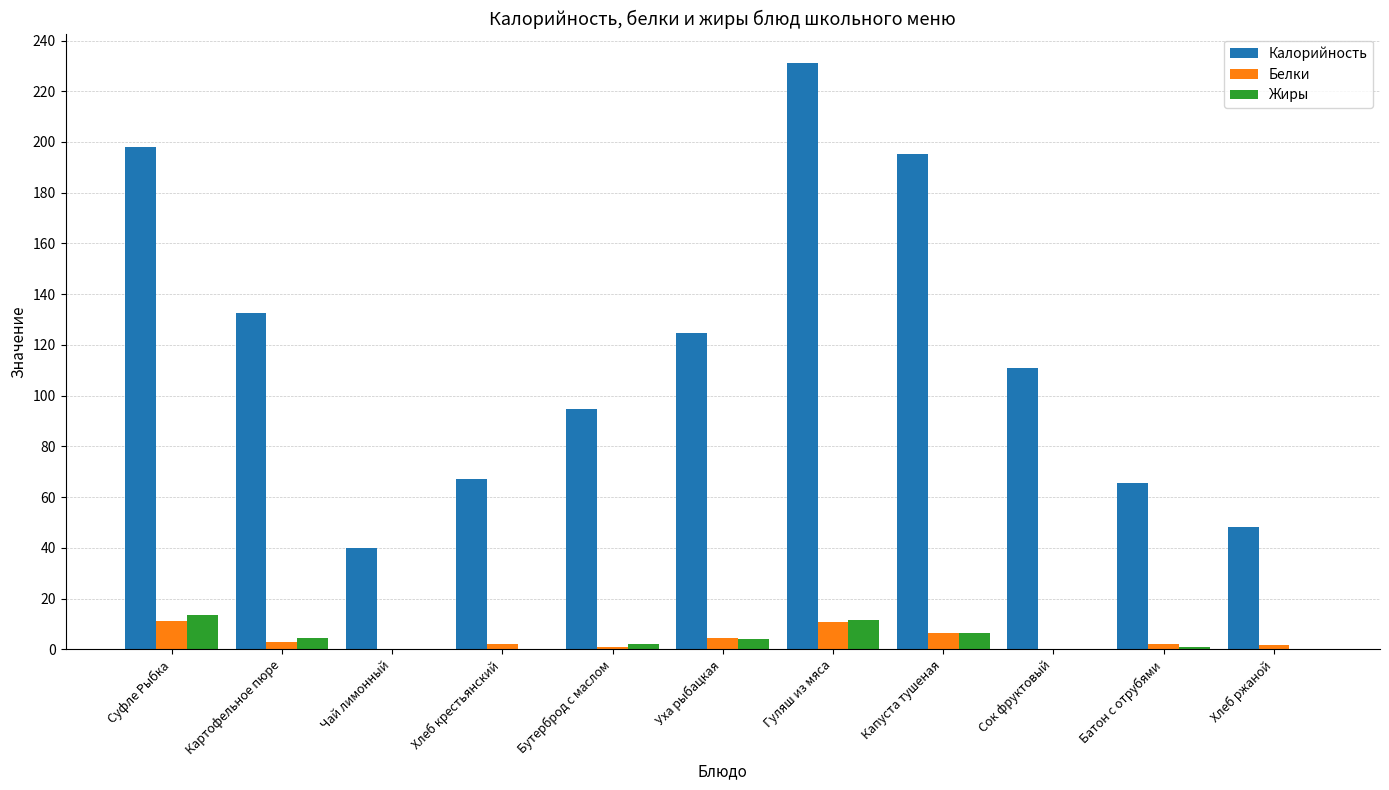

Is the value of Белки at Чай лимонный greater than the value of Жиры at Гуляш из мяса?

No